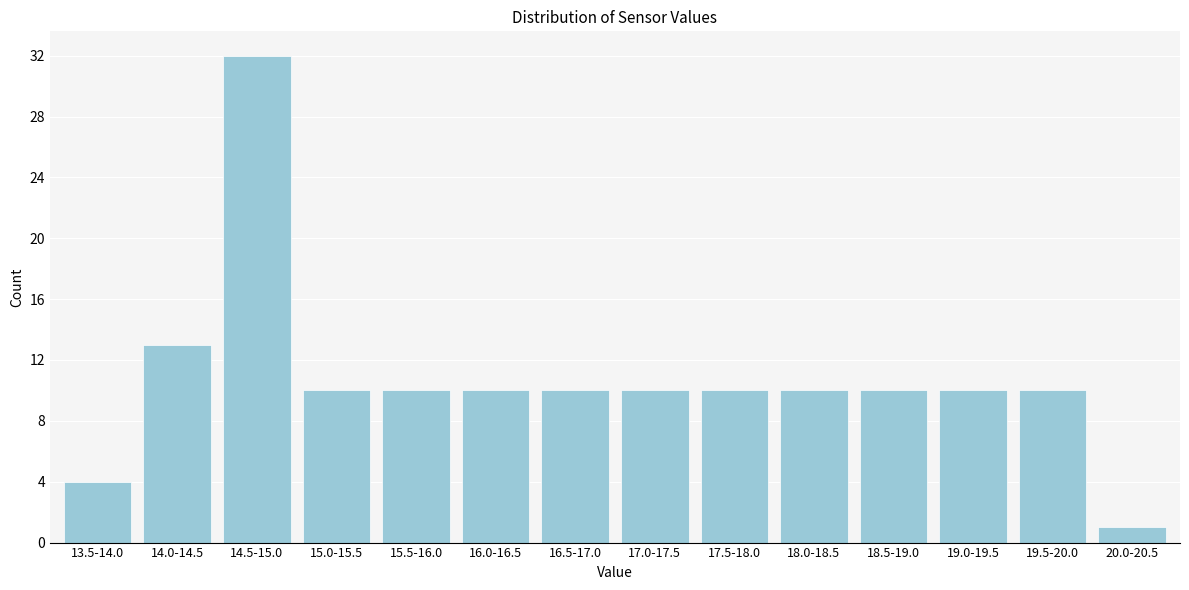

Reading left to right, list all the values displayed in this chart.

4	13	32	10	10	10	10	10	10	10	10	10	10	1